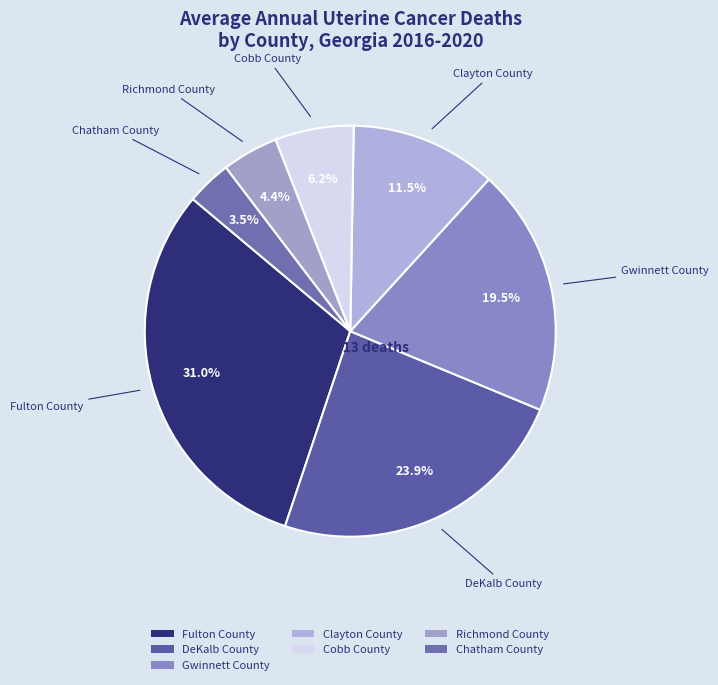

Does Clayton County account for over 50% of the chart?

No